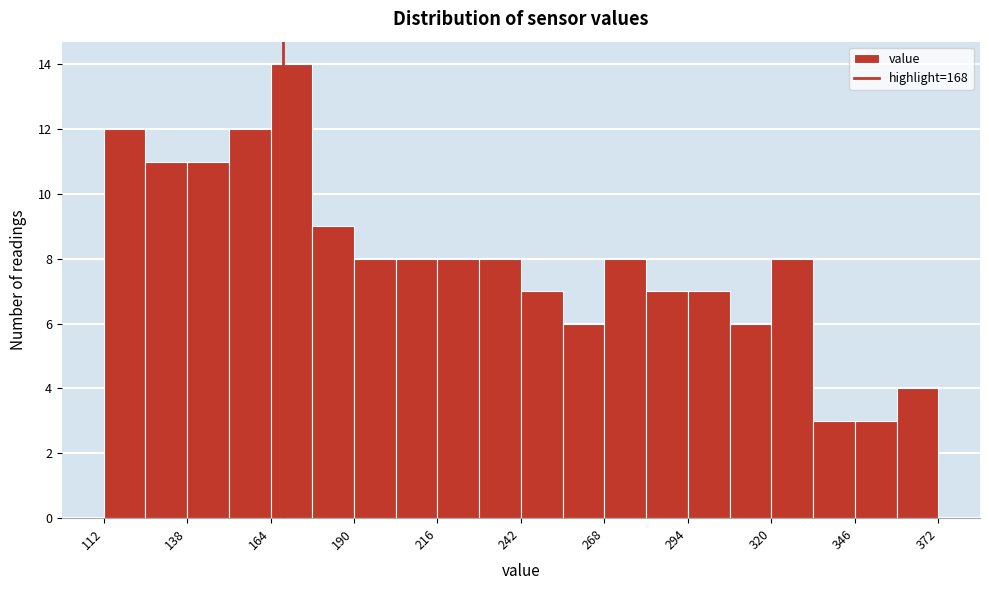

Read against the x-axis, roughly where is the centre of the tallest bar?

170